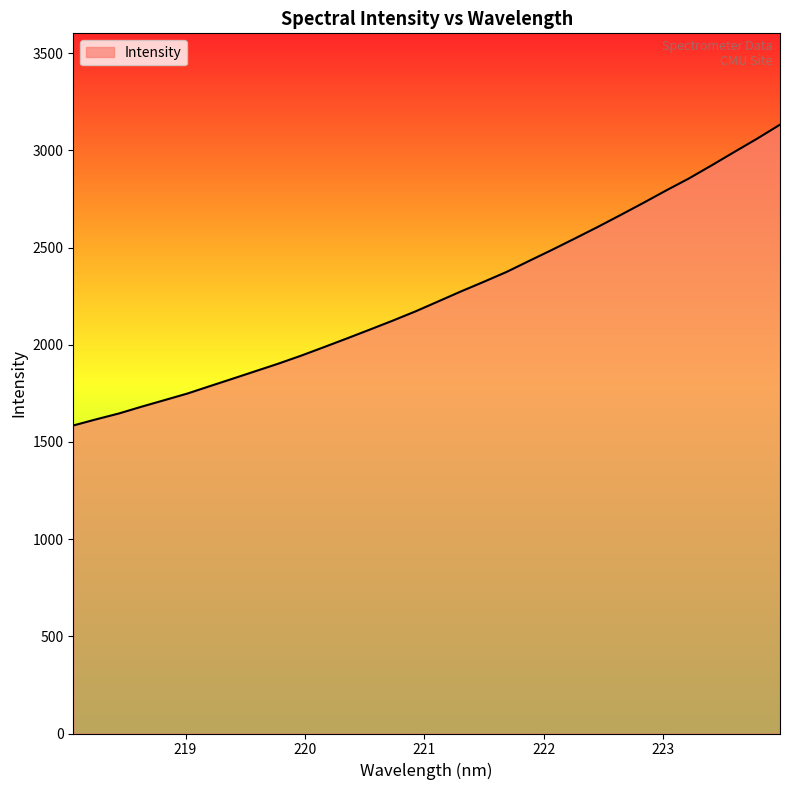

What is the smallest value displayed?

1584.7